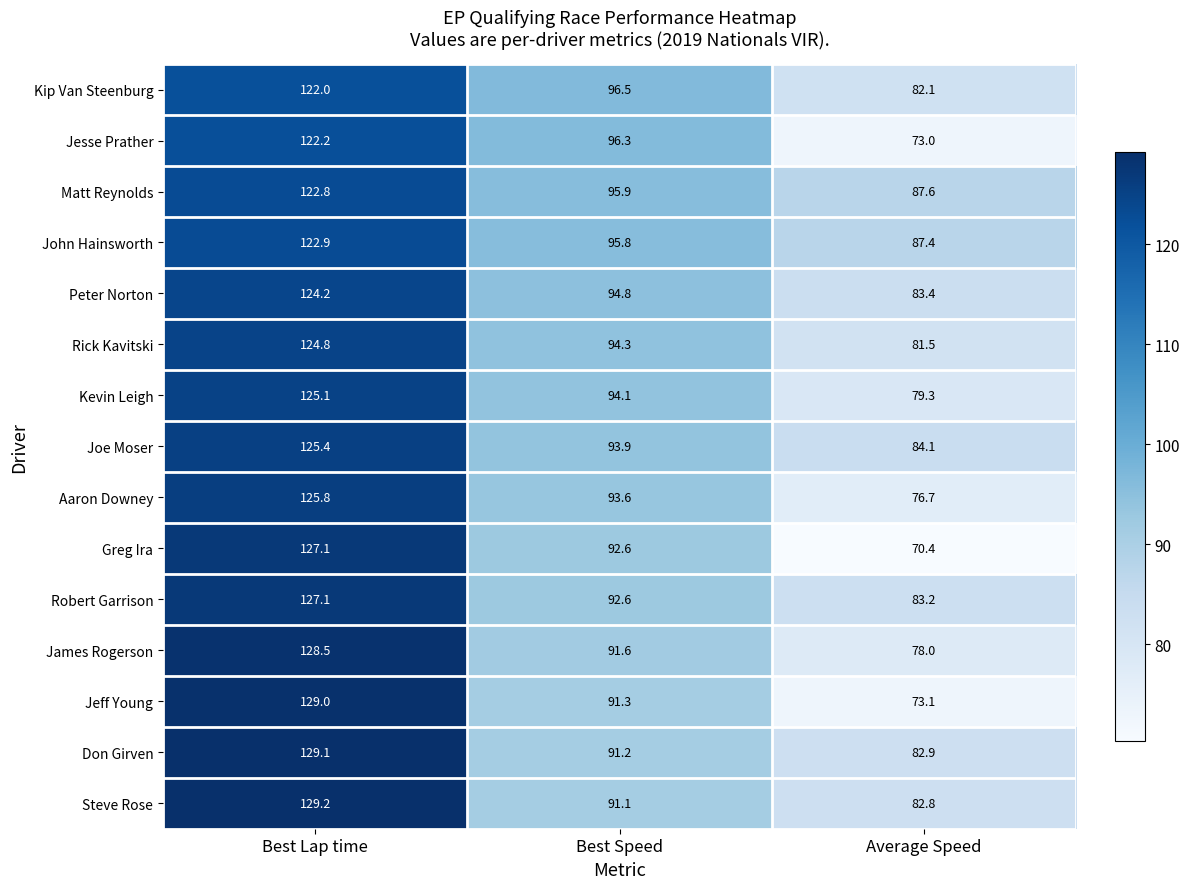

The value of Kevin Leigh at Best Lap time is 31.2. True or false?

False